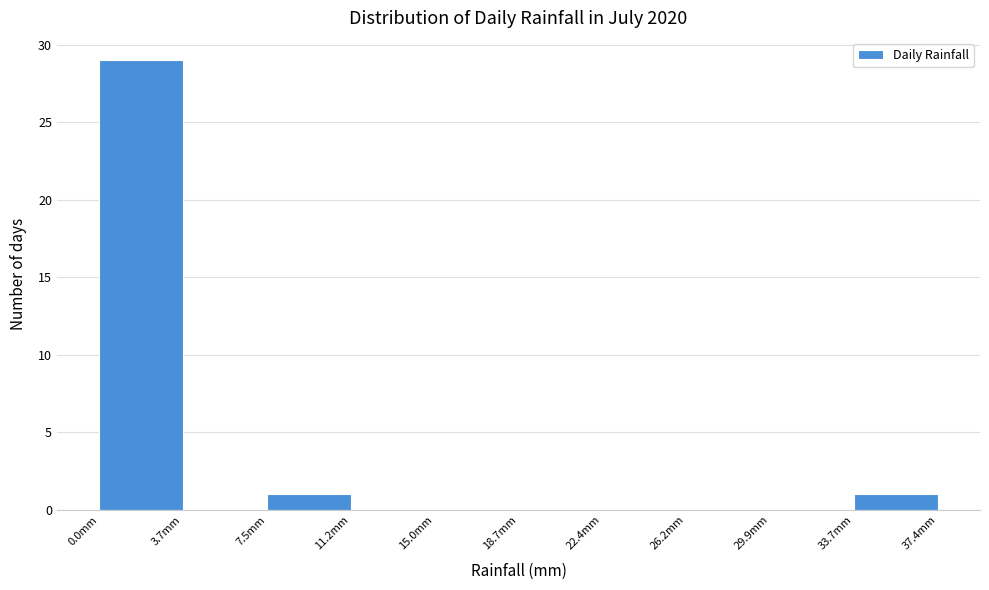

What is the height of the bar covering 0.0 to 3.5 on the x-axis? Neither the bar edges nor the heights are printed on the chart, so give them approximately, as read against the axes.

29